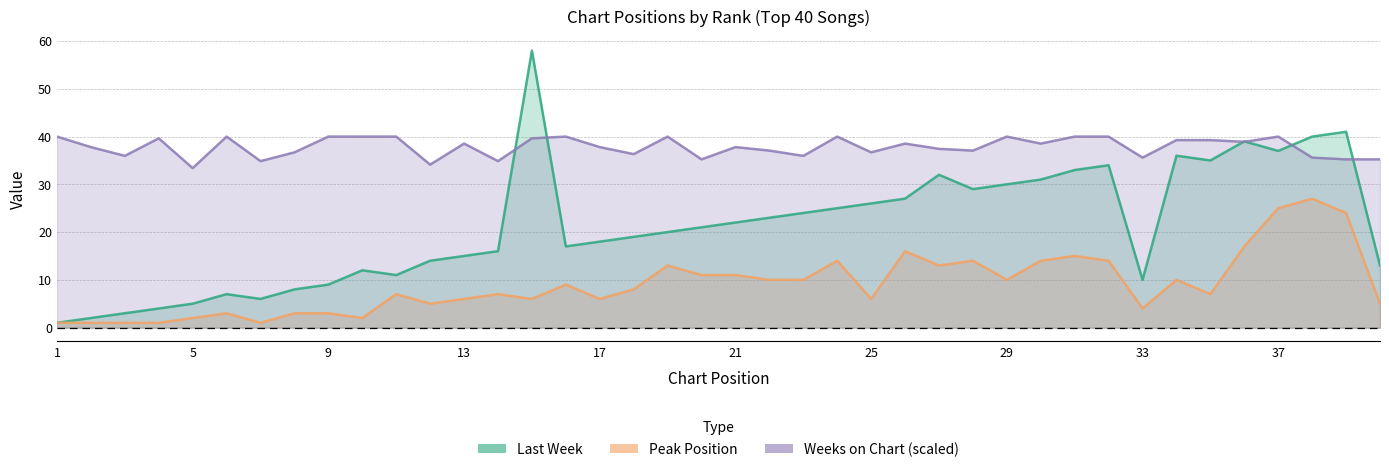

True or false: Weeks on Chart and Peak Position cross at least once.

False